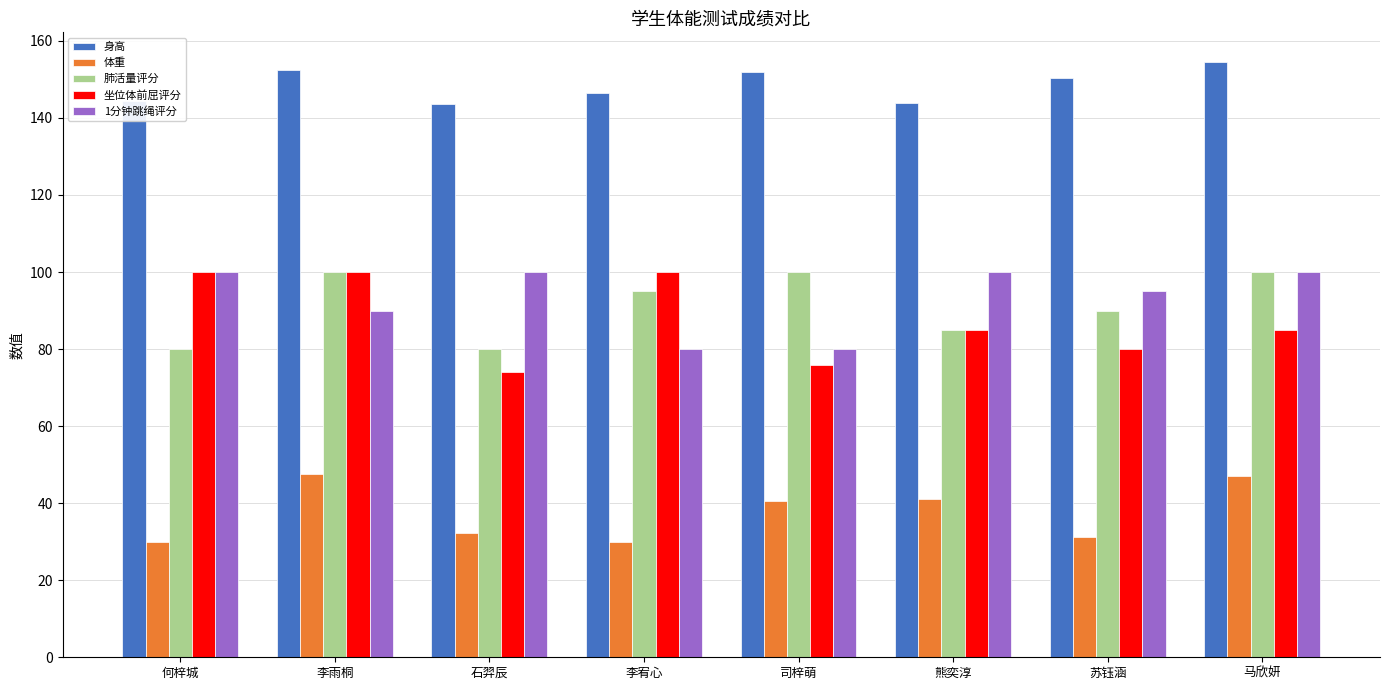

The value of 身高 at 马欣妍 is 252.7. True or false?

False